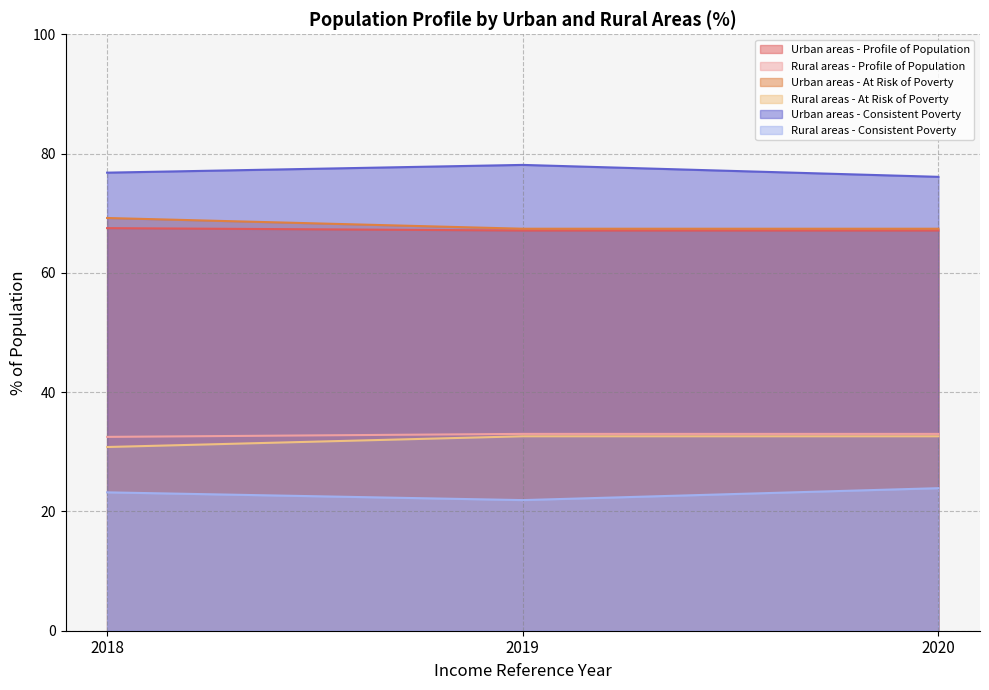

True or false: Urban areas - At Risk of Poverty has a value of 27.3 at 2018.

False